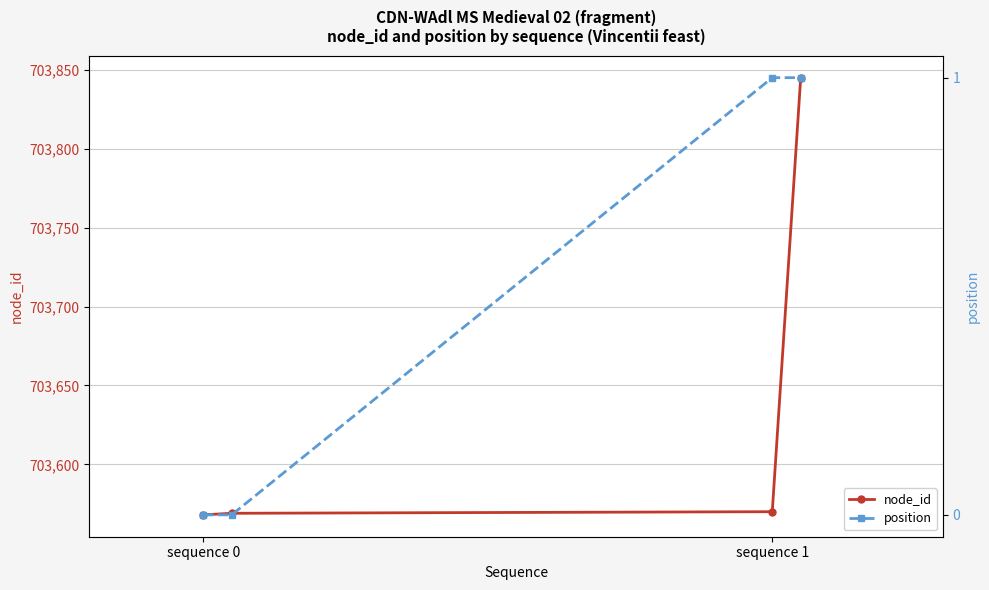

What is the difference between the second highest and second lowest values in the position series?

1